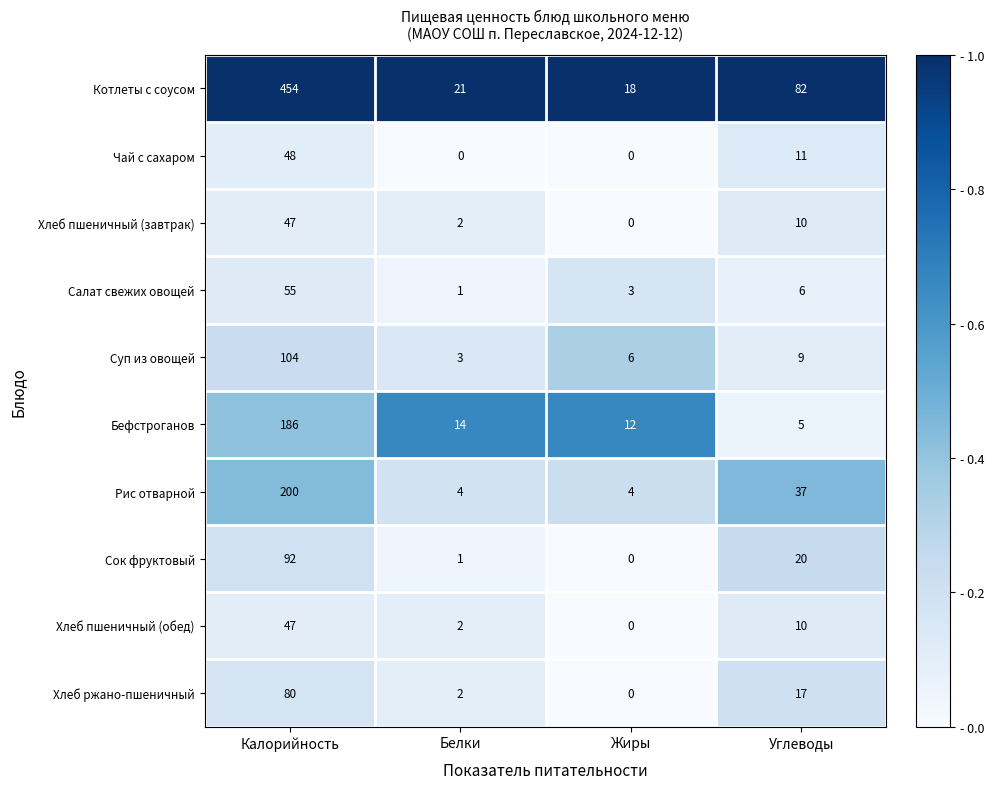

Is it true that Хлеб пшеничный (обед) equals 0 at Жиры?

True